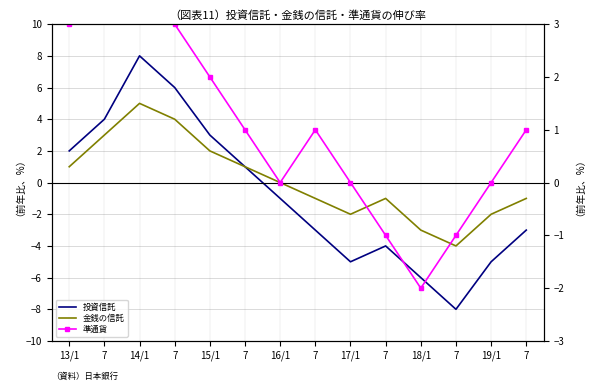

True or false: 準通貨 and 金銭の信託 intersect in this chart.

True